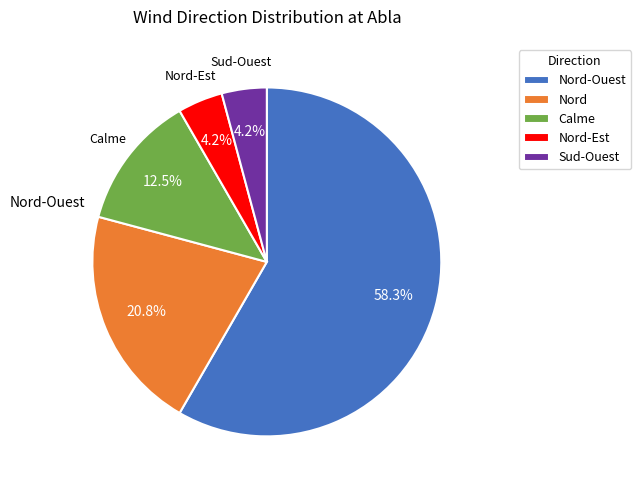

Which slice is the largest?

Nord-Ouest